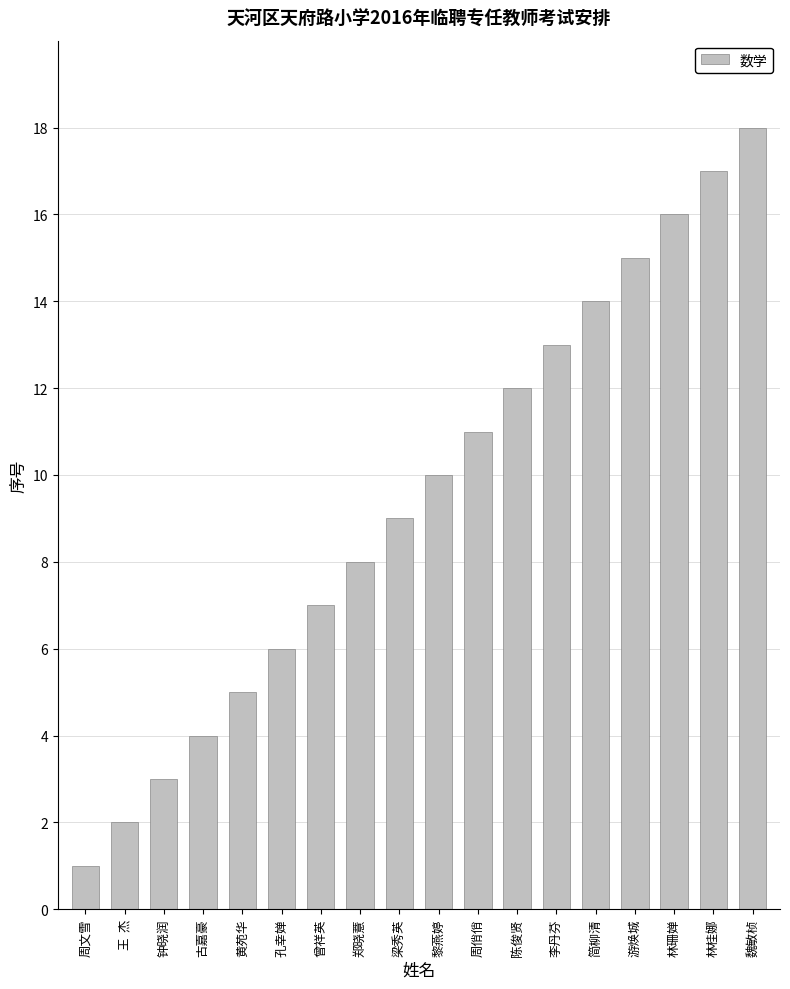

What is the ratio of the value at 简柳清 to the value at 王  杰?

7.0